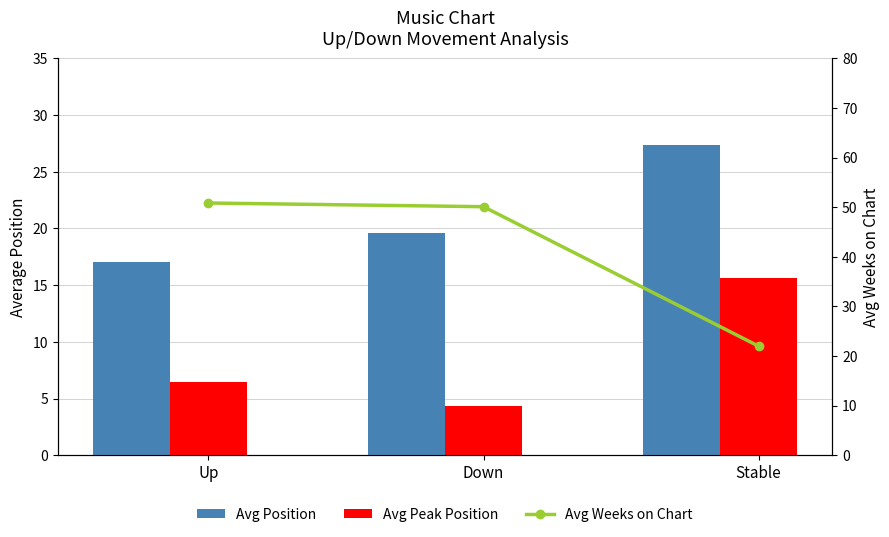

Between Down and Up, which is larger?

Down